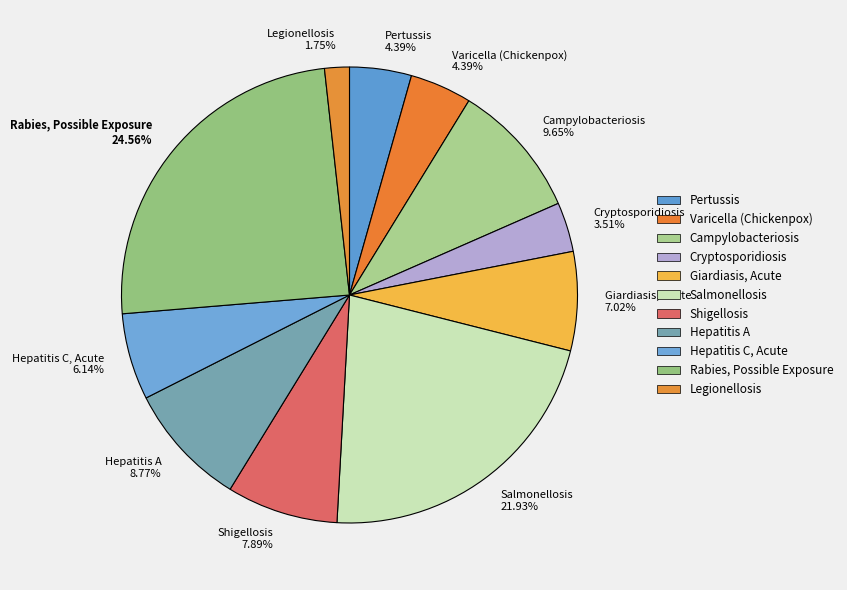

What is the largest slice in the pie chart?

Rabies, Possible Exposure